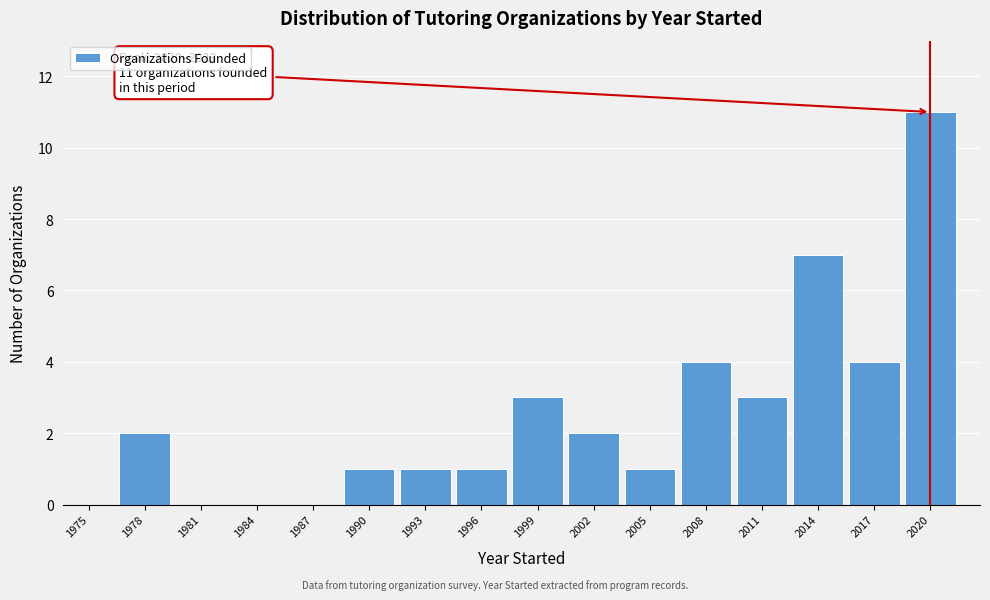

Reading left to right, what are all the values shown in this chart?

1975=0	1978=2	1981=0	1984=0	1987=0	1990=1	1993=1	1996=1	1999=3	2002=2	2005=1	2008=4	2011=3	2014=7	2017=4	2020=11